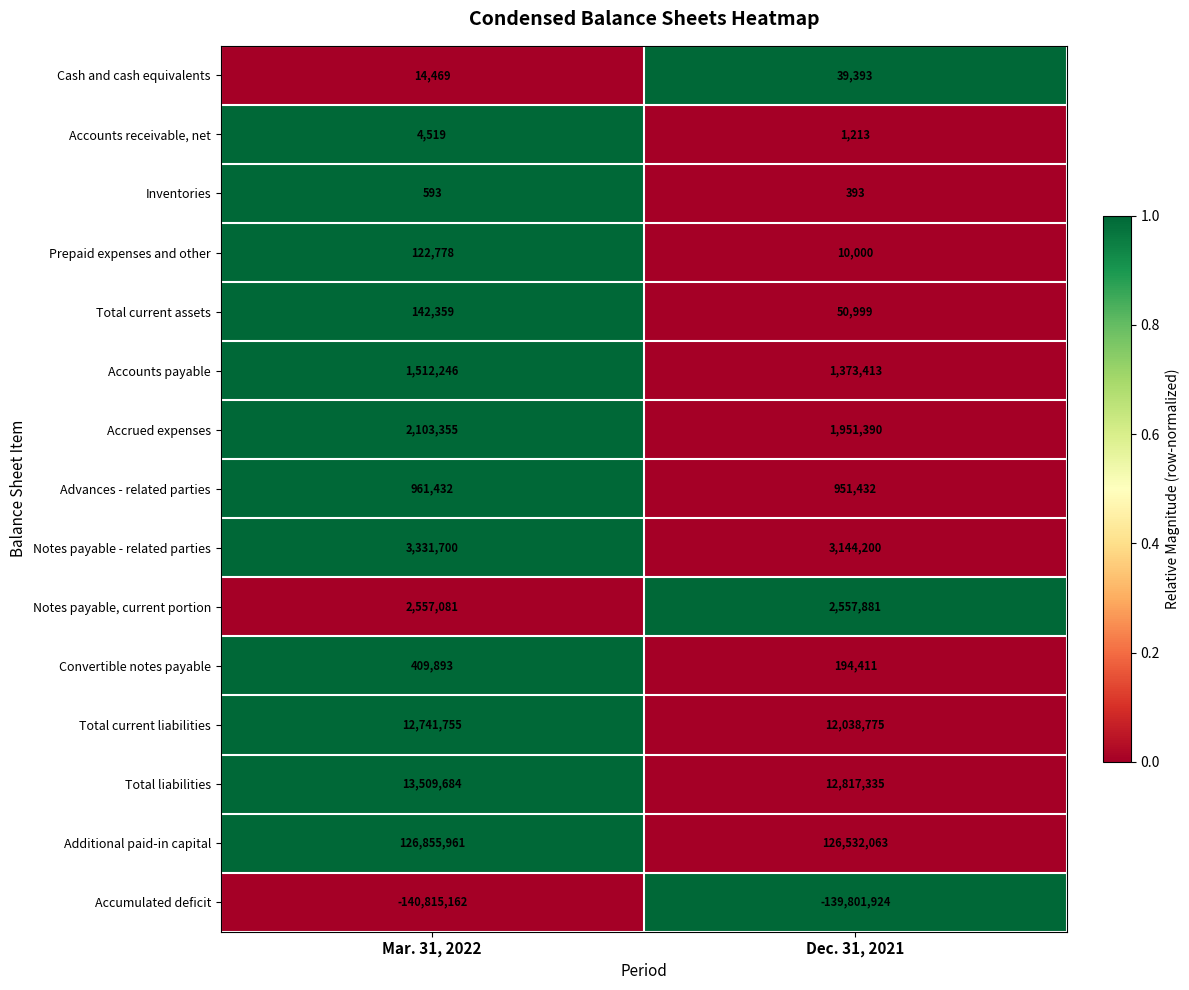

Which series has the widest spread of values?

Accumulated deficit